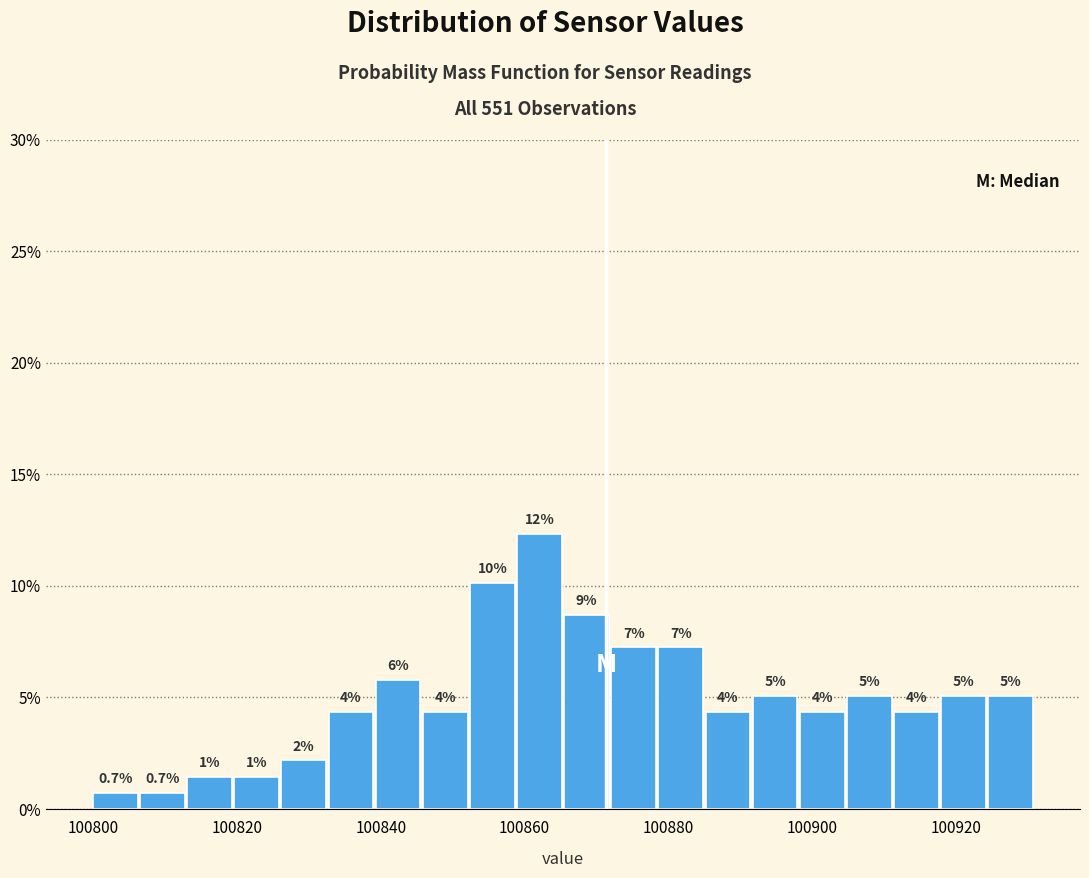

Around what value on the x-axis is the tallest bar? Give the approximate position of its centre, as read against the axis.

100862